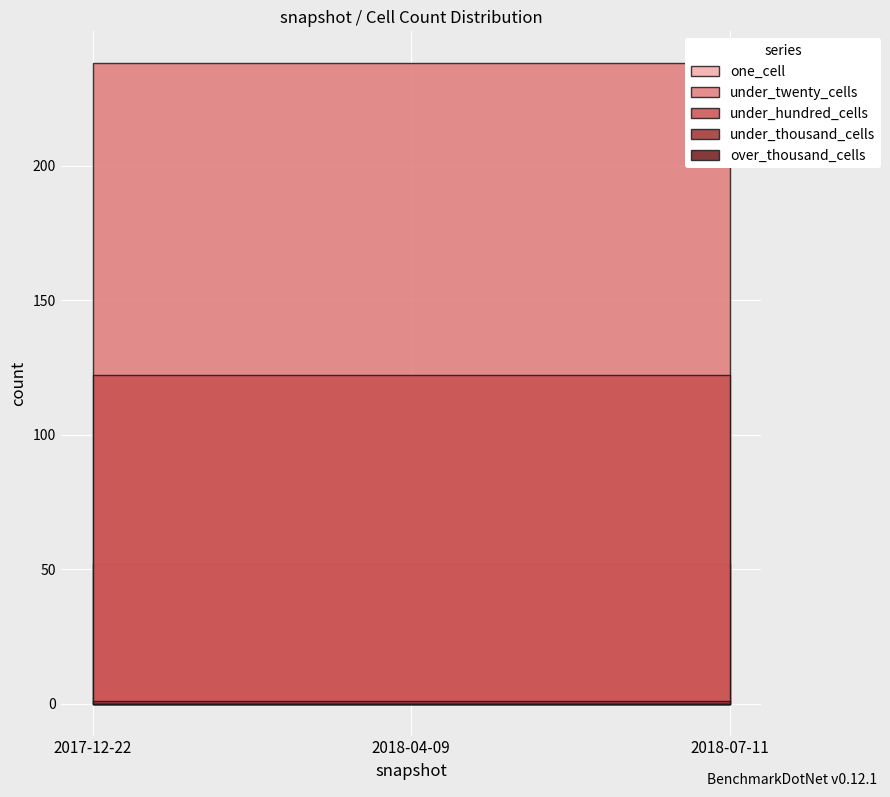

Which category has the highest value in the under_twenty_cells series?

2017-12-22